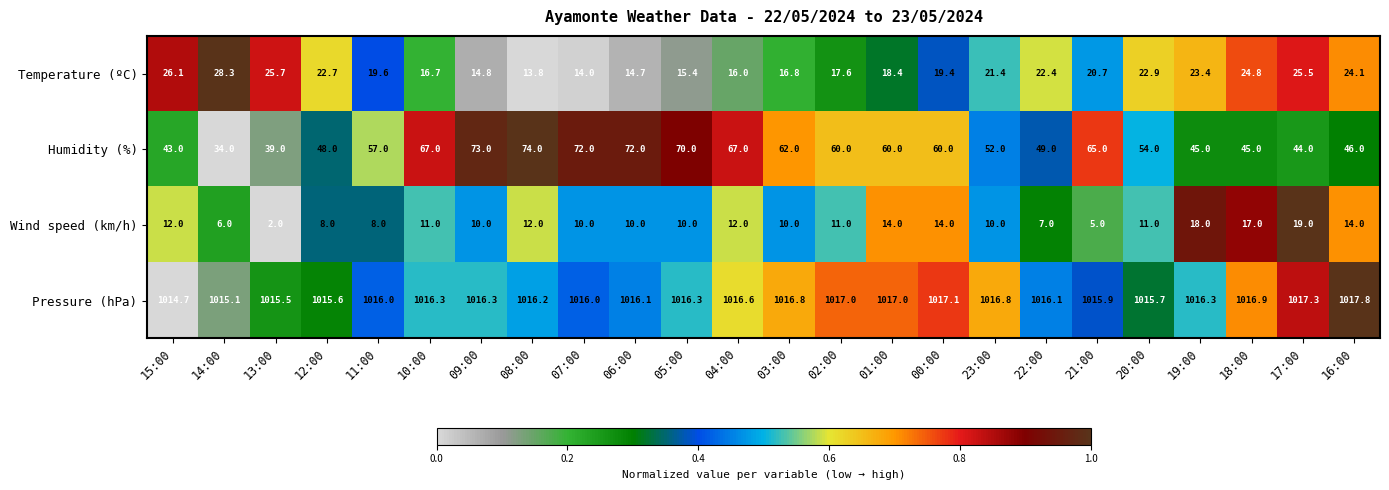

What value does the Temperature (ºC) series have at 18:00?

24.8